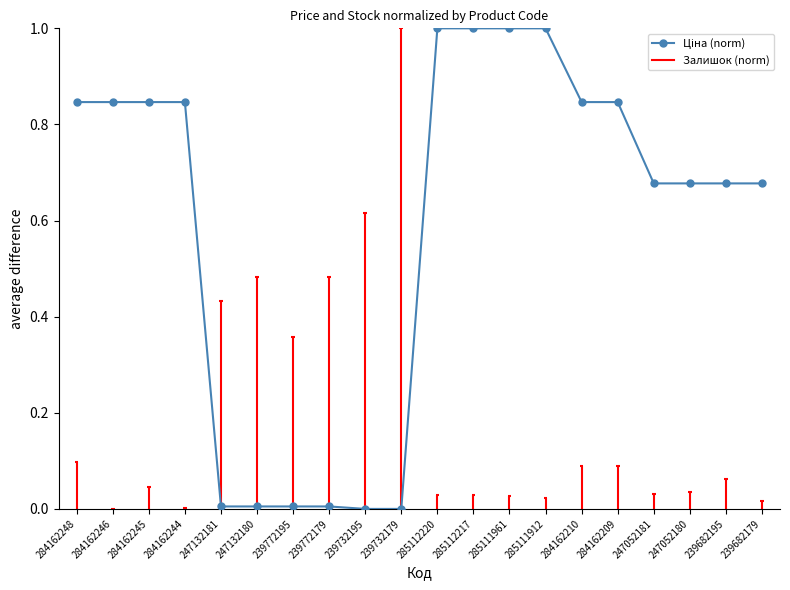

Count the number of data series in this chart.

1